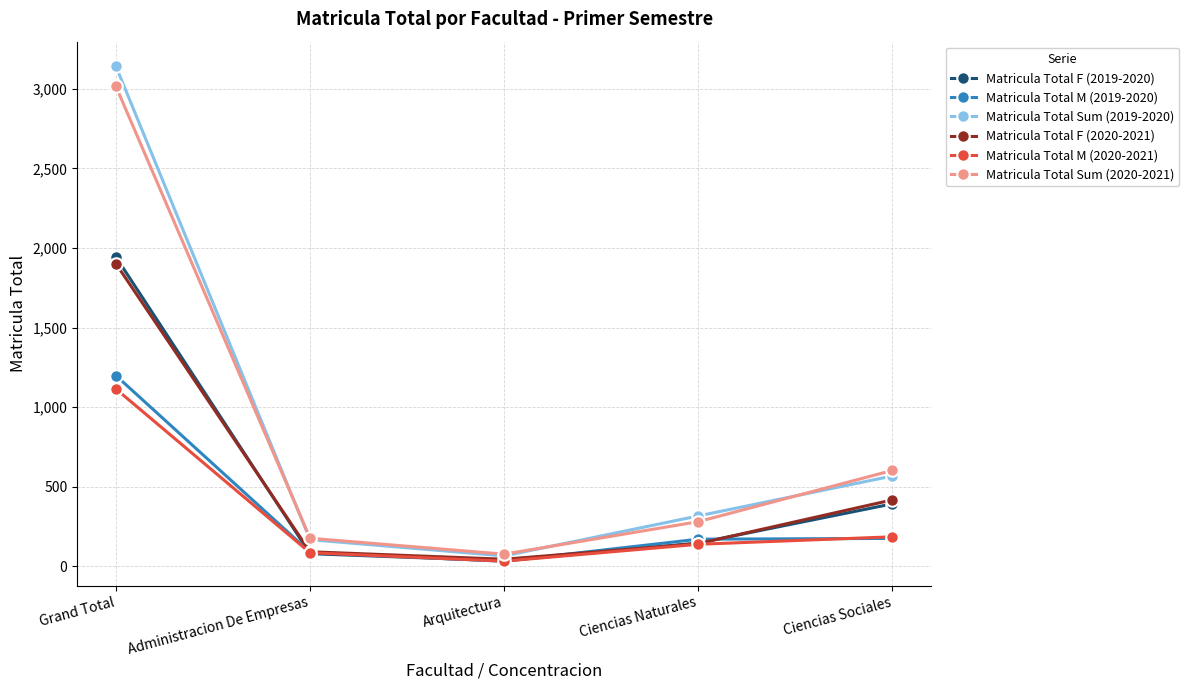

How many lines are shown in the chart?

6